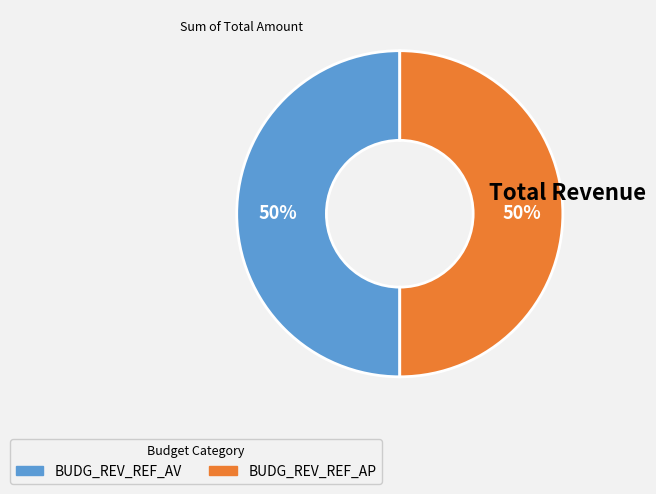

To the nearest percent, what is the average slice percentage?

50%